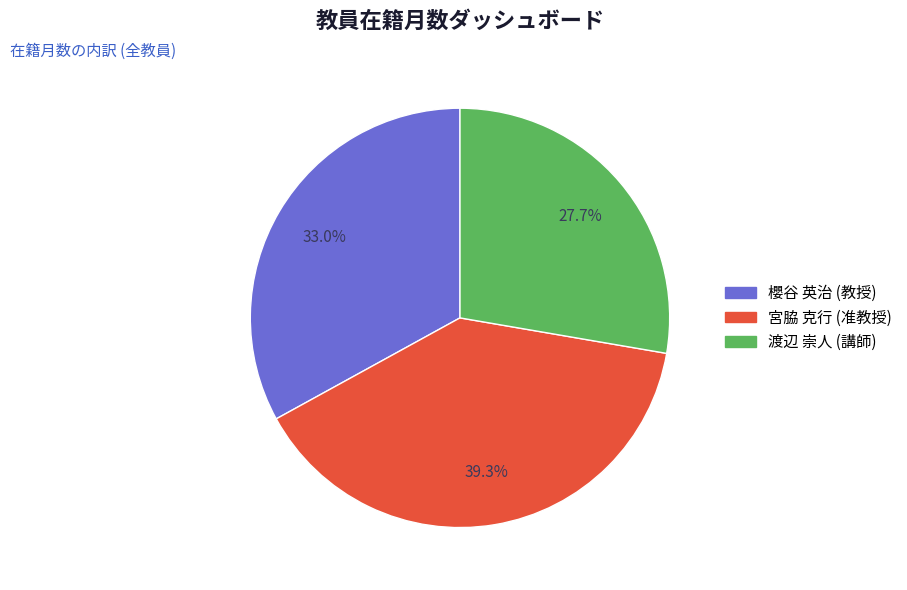

The 櫻谷 英治 (教授) slice represents 33% of the pie. True or false?

True